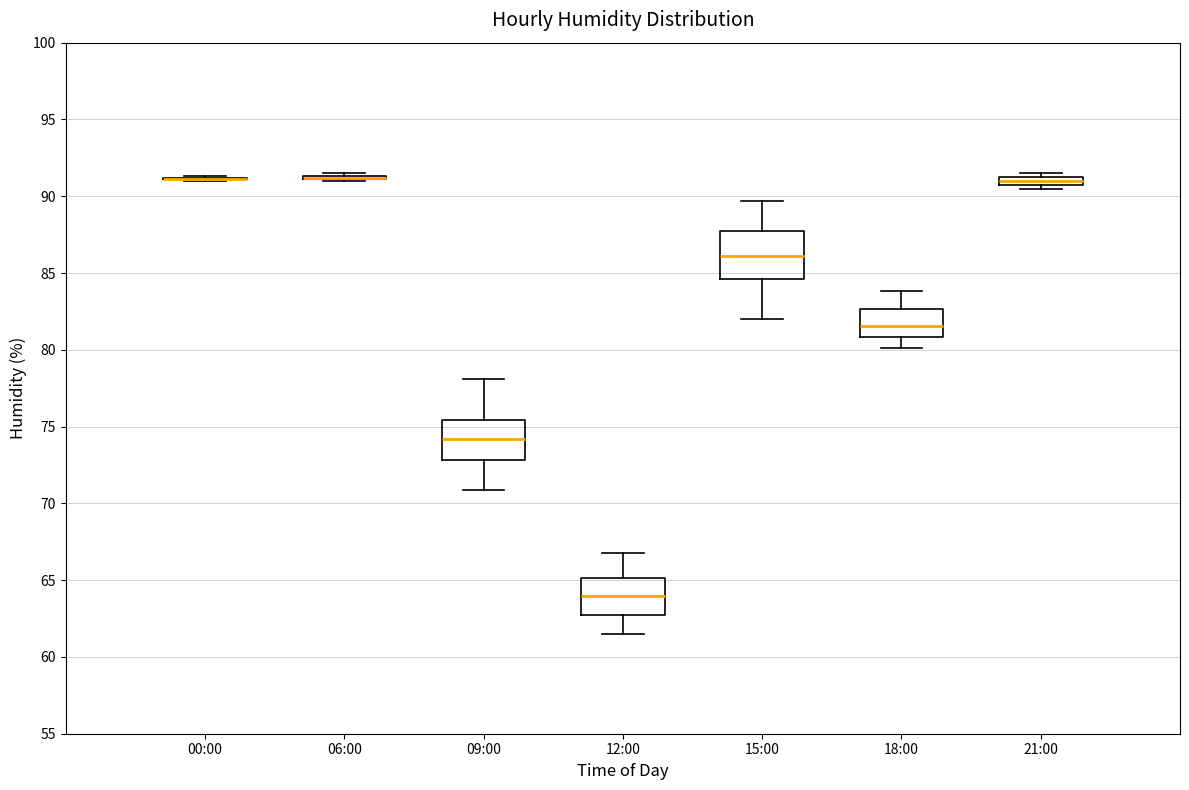

Which box is the tallest, from its lower edge to its upper edge?

15:00